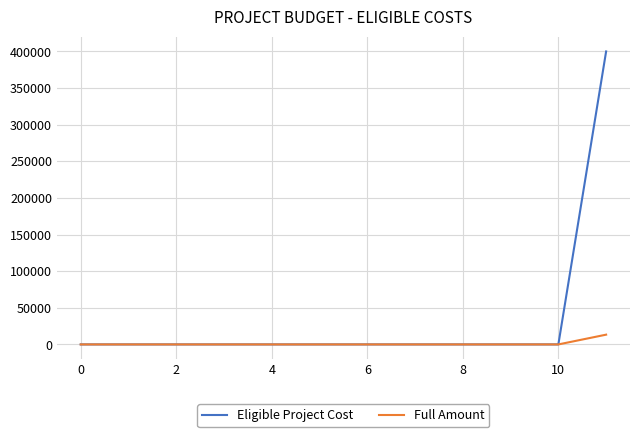

List the series in order of their overall mean, lowest first.

Full Amount, Eligible Project Cost